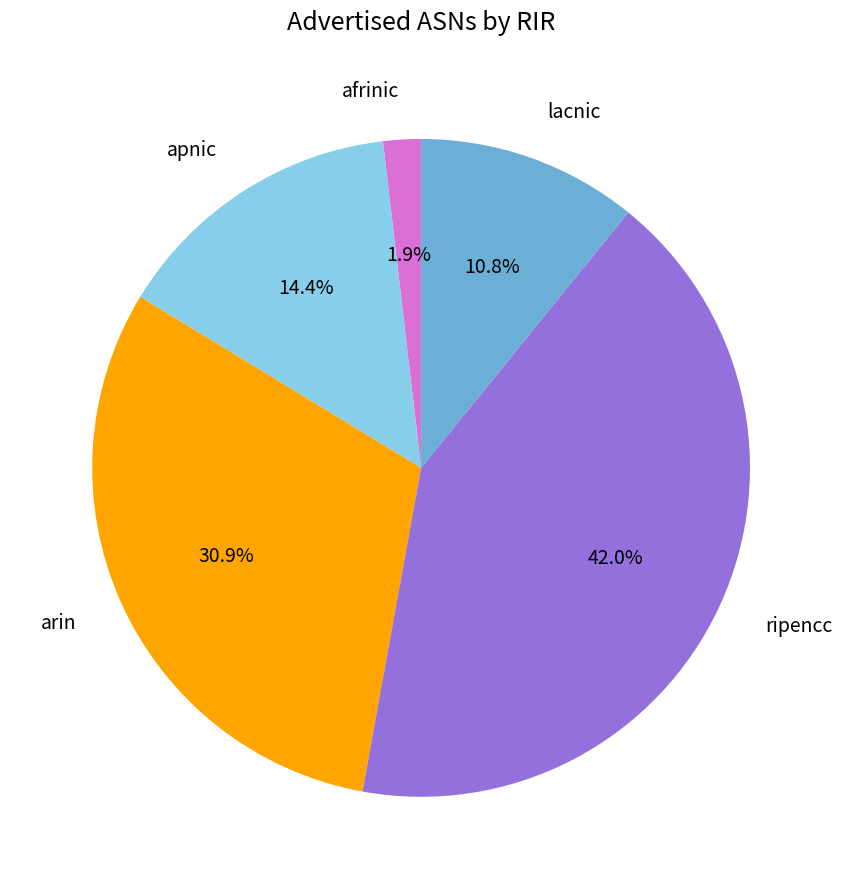

The ripencc slice represents 42% of the pie. True or false?

True